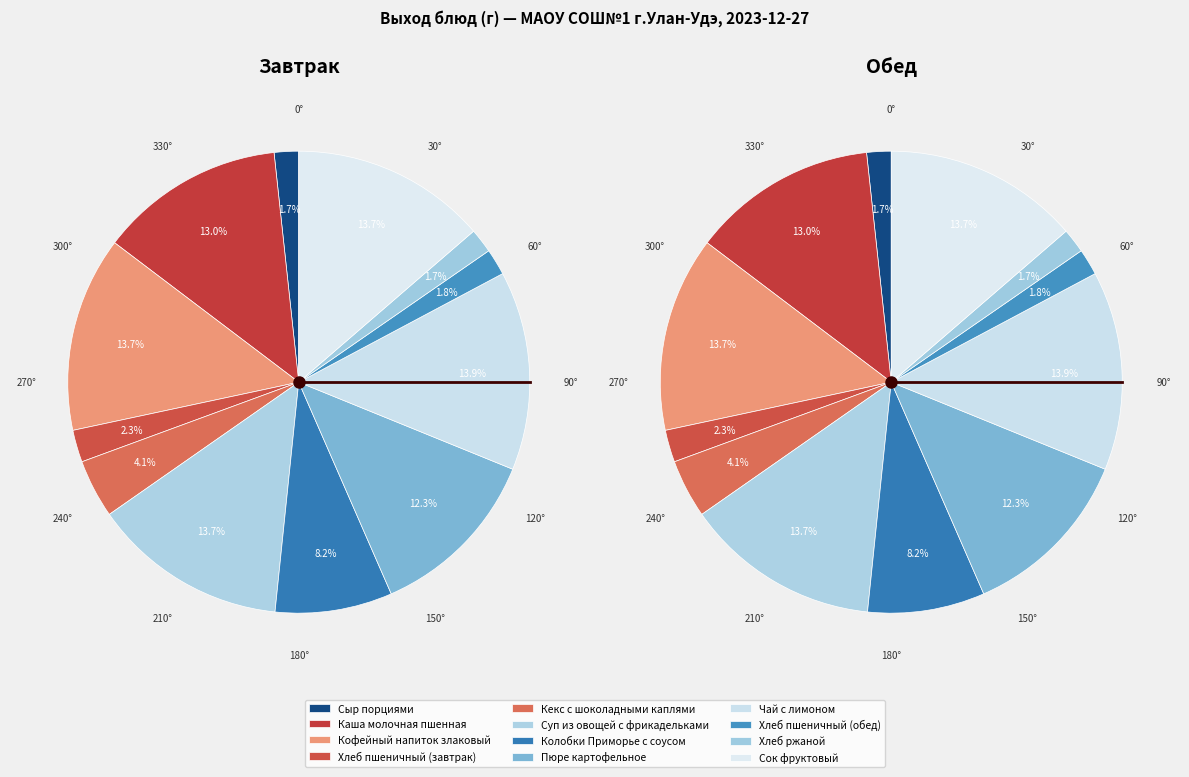

True or false: Хлеб пшеничный (завтрак) accounts for 2% of the total.

True